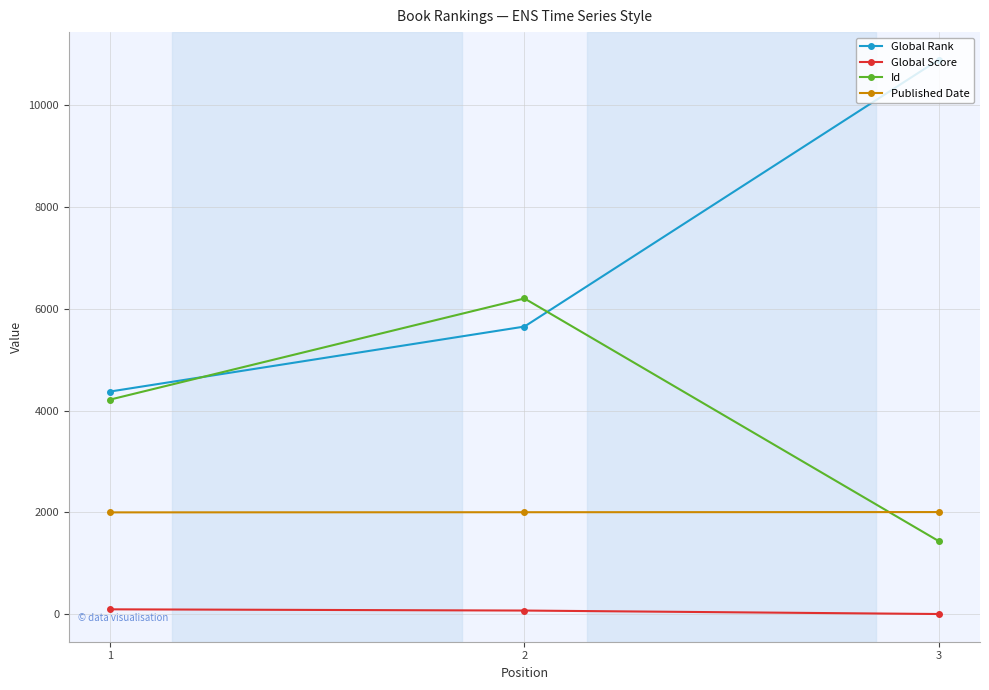

List the series in order of their peak value, lowest first.

Global Score, Published Date, Id, Global Rank